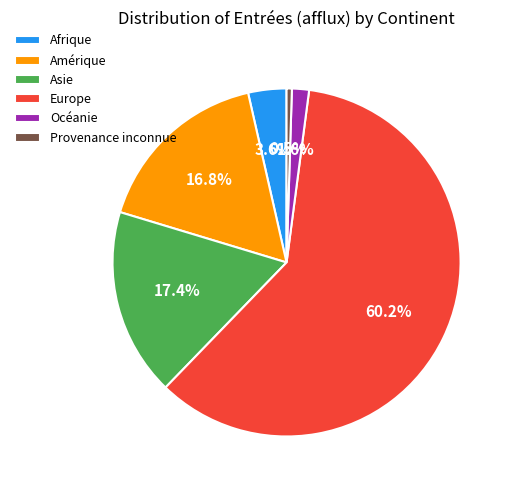

Between Océanie and Afrique, which is larger?

Afrique